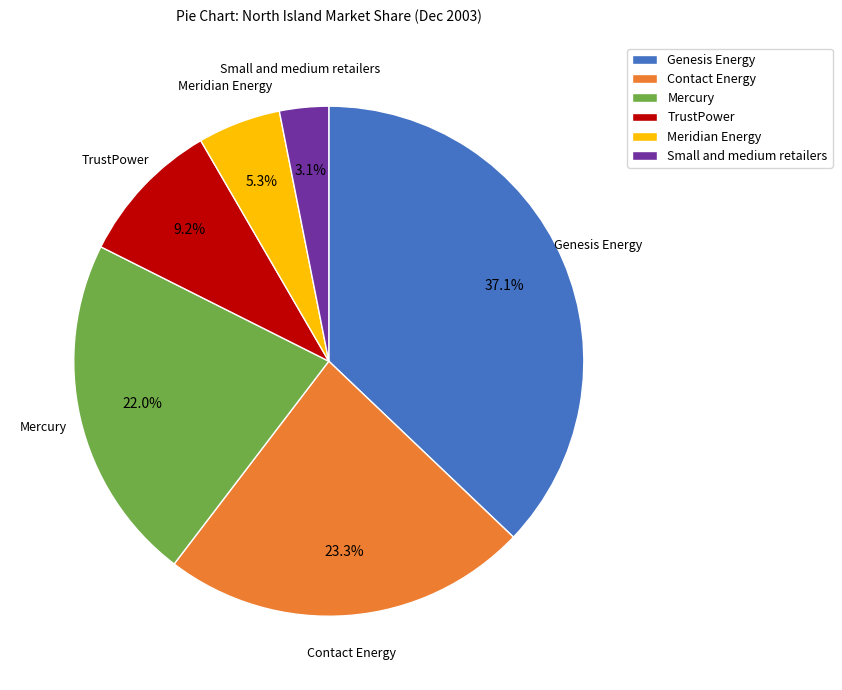

Rank the categories by value from lowest to highest.

Small and medium retailers, Meridian Energy, TrustPower, Mercury, Contact Energy, Genesis Energy